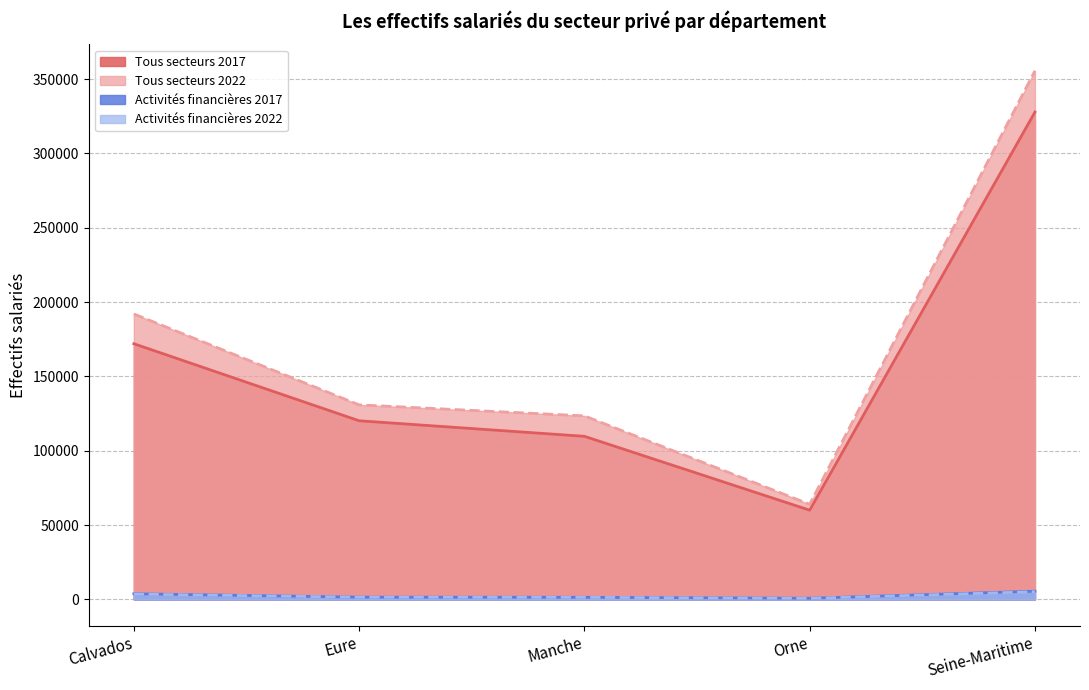

At which label is Activités financières 2017 closest to 3131?

Calvados